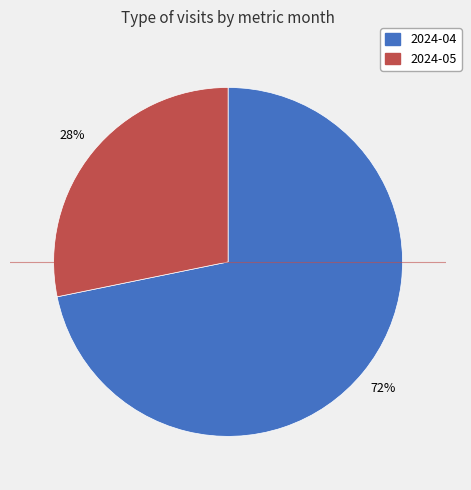

How many segments does this pie chart have?

2